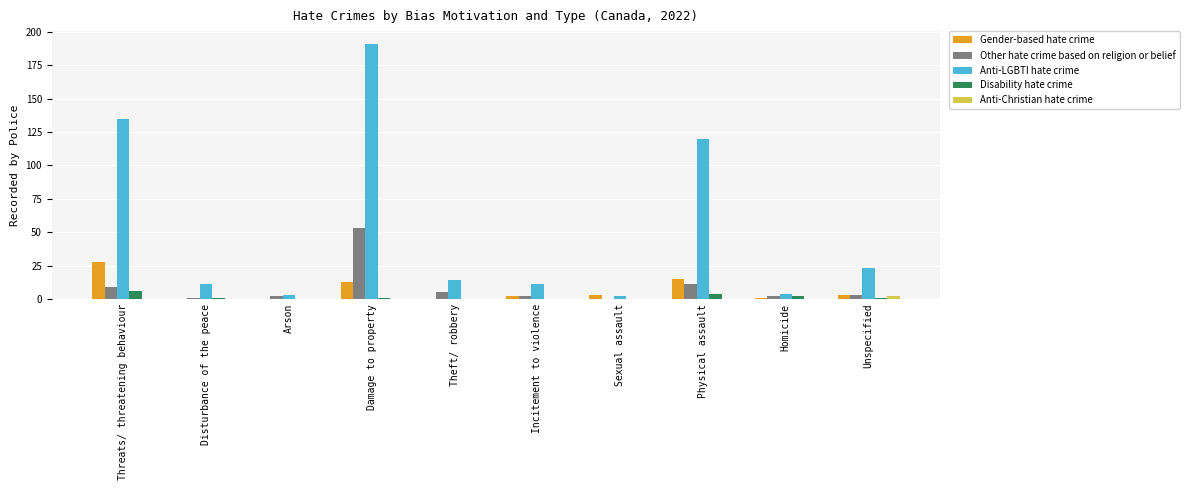

What is the maximum value for Other hate crime based on religion or belief?

53